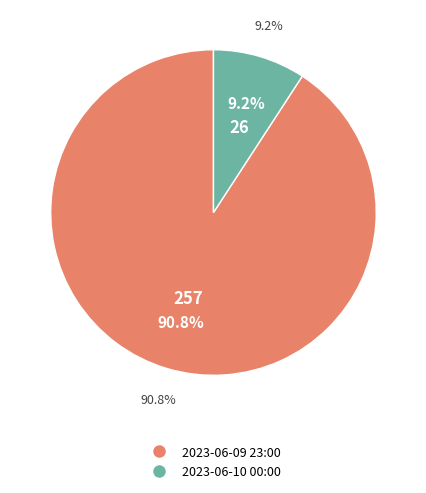

What is the change in value from 2023-06-09 23:00 to 2023-06-10 00:00?

-231